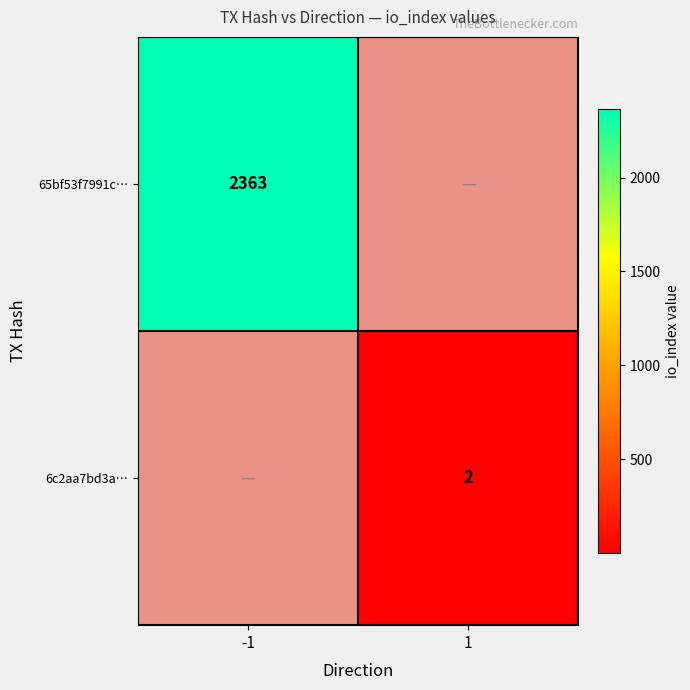

Is the value of 6c2aa7bd3a… at 1 greater than the value of 65bf53f7991c… at -1?

No